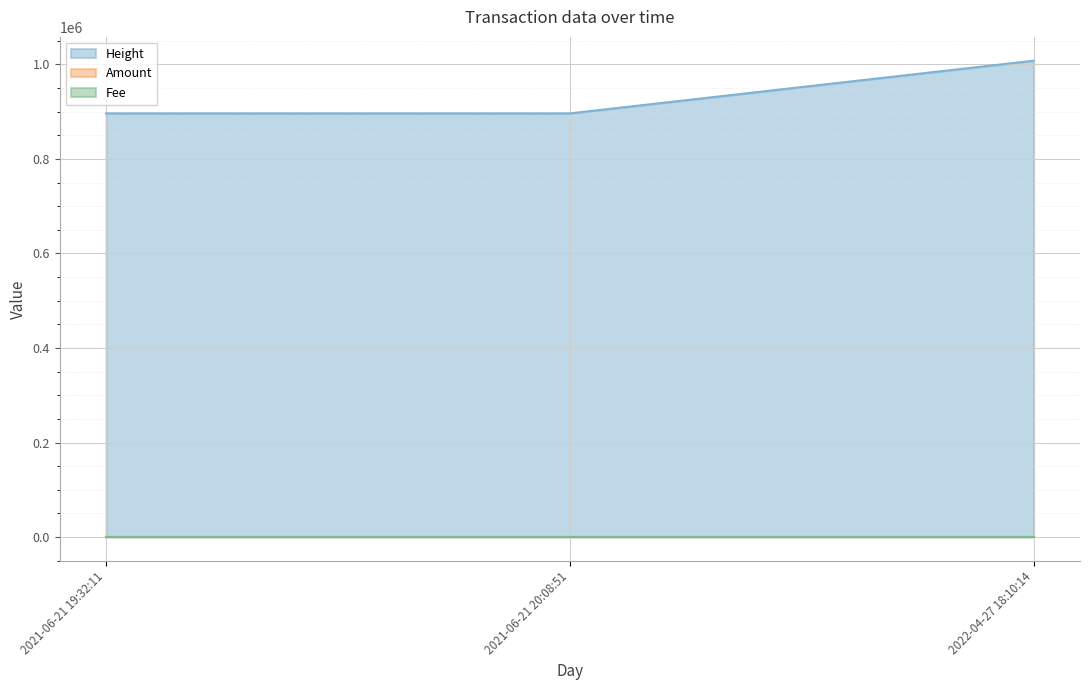

At how many categories does at least one series exceed 618142?

3